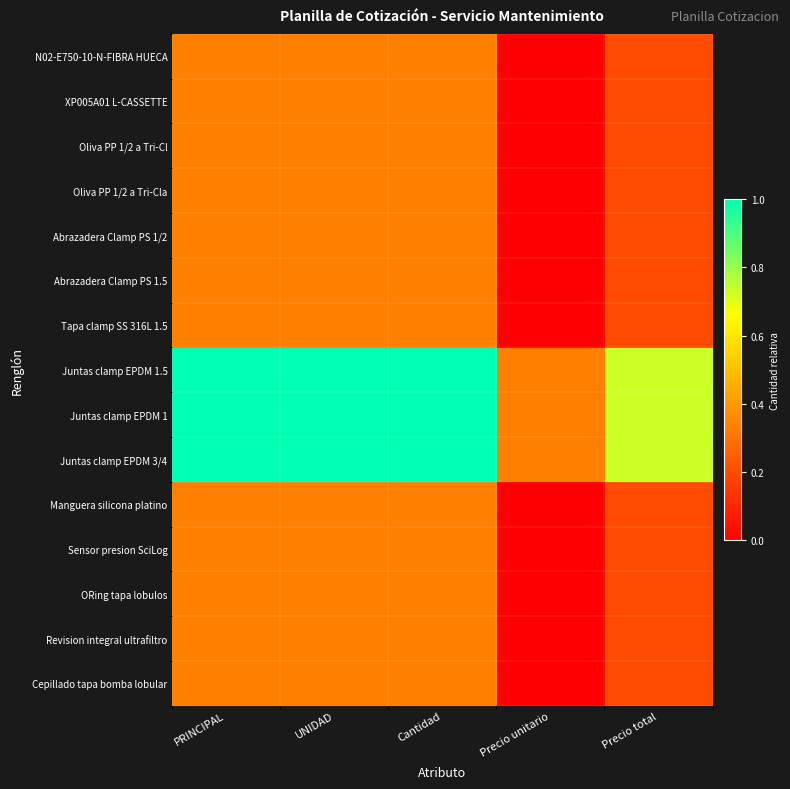

Which label corresponds to the largest value in the chart?

PRINCIPAL